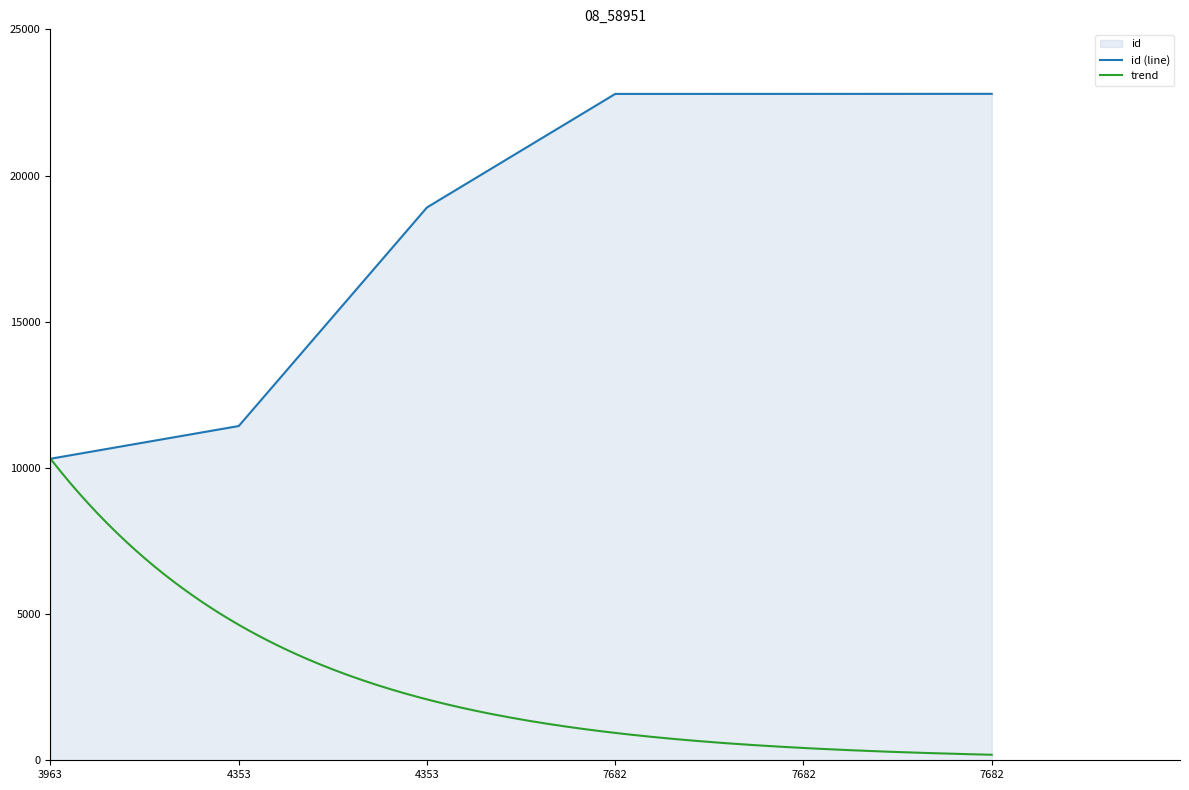

Reading left to right, extract all data points from this chart.

10313	11432	18909	22791	22792	22794